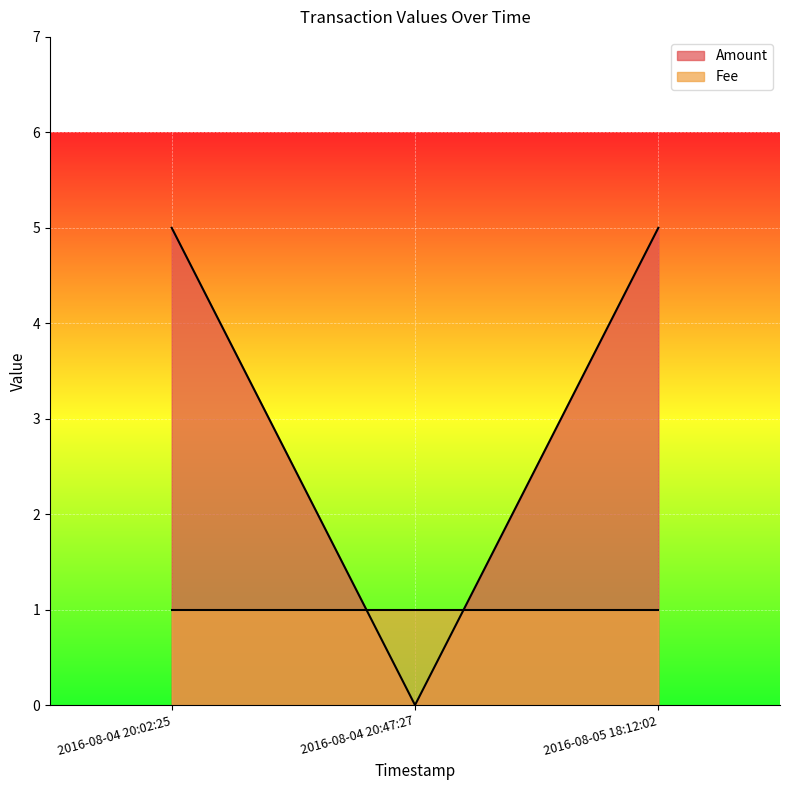

List the labels in order of value, smallest first.

2016-08-04 20:47:27, 2016-08-04 20:02:25, 2016-08-05 18:12:02